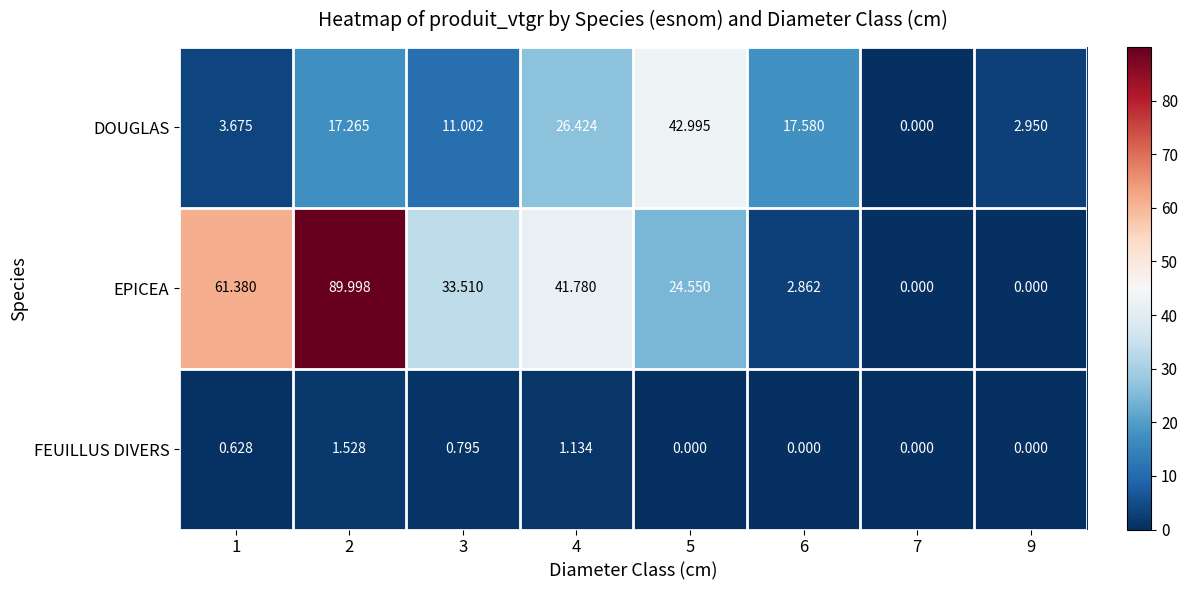

At which category does the chart reach its peak across all series?

2